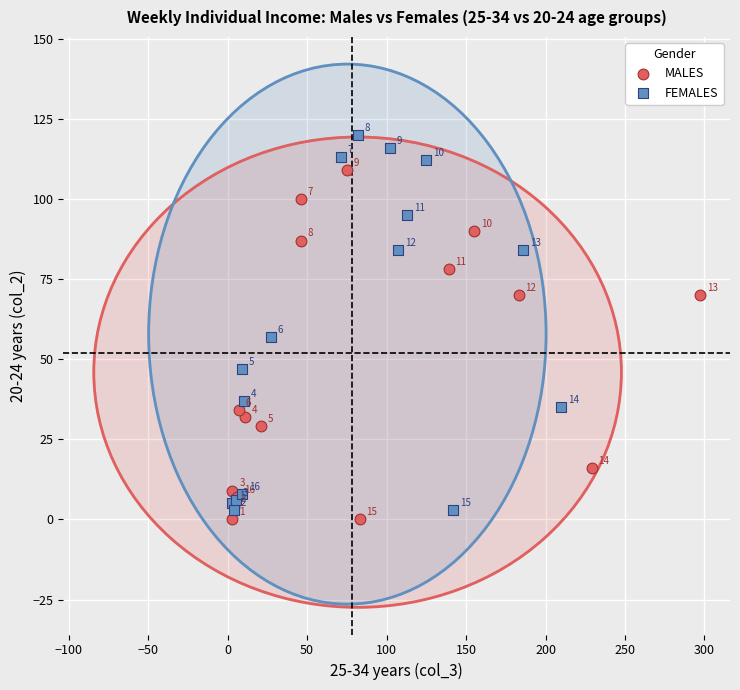

Which series reaches the maximum Y coordinate?

FEMALES